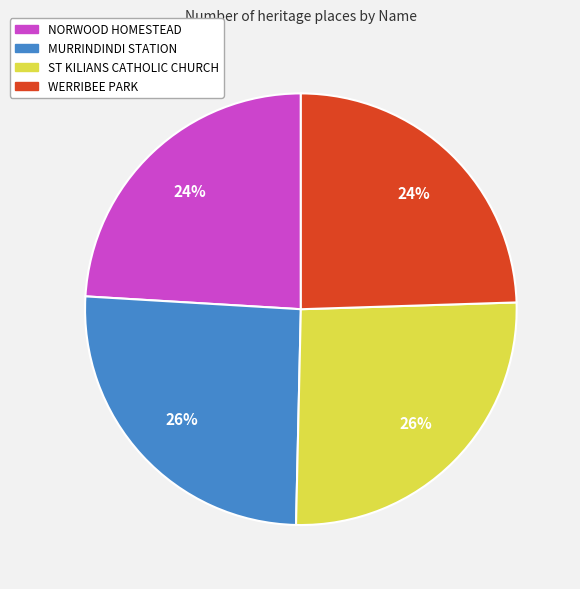

Which has a higher value, WERRIBEE PARK or ST KILIANS CATHOLIC CHURCH?

ST KILIANS CATHOLIC CHURCH